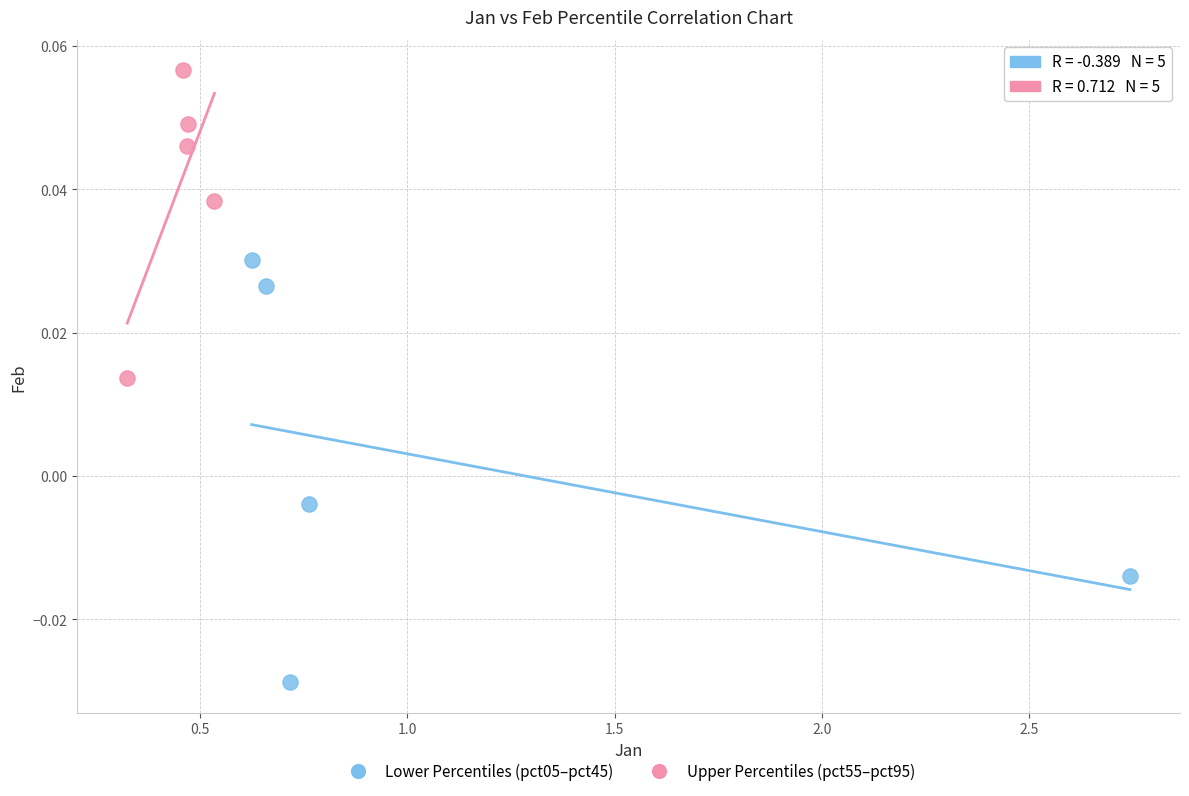

Which series reaches the minimum Y coordinate?

Lower Percentiles (pct05–pct45)